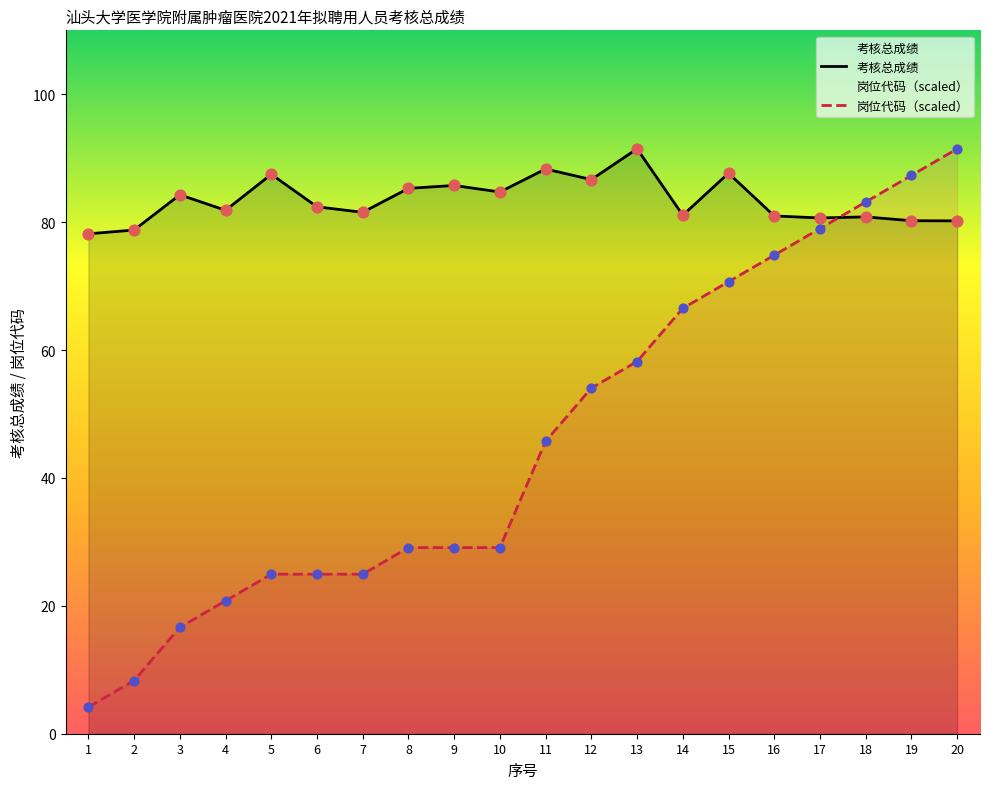

What is the total value across all series at 12?

140.7